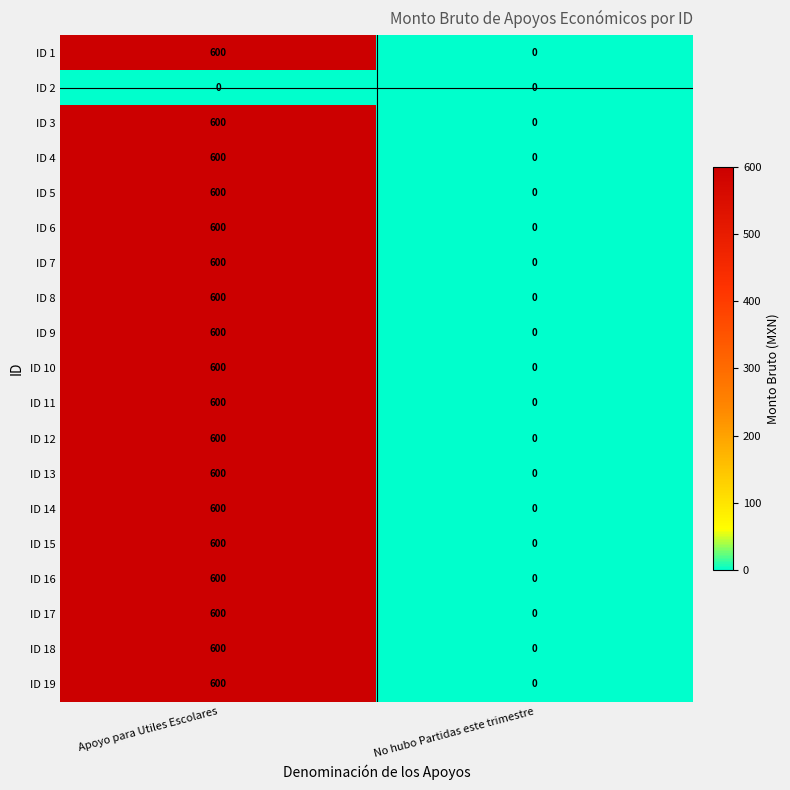

What is the difference between the highest and lowest values at Apoyo para Utiles Escolares?

600